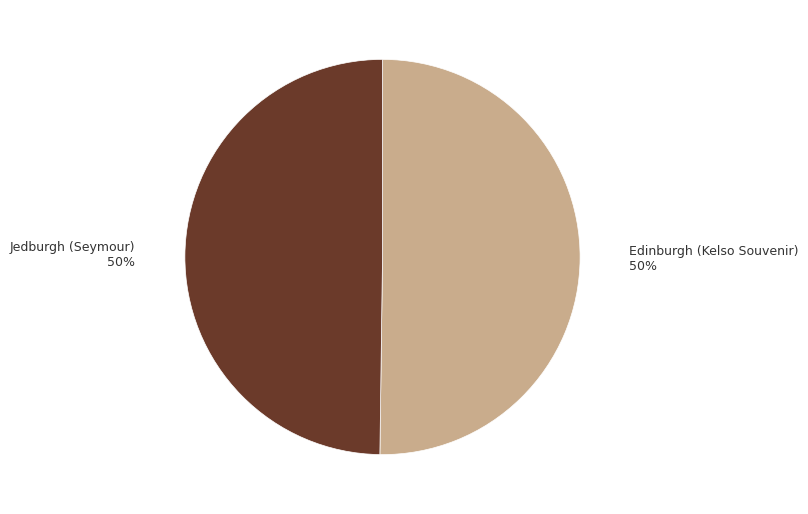

Combined, do Jedburgh (Seymour) and Edinburgh (Kelso Souvenir) account for over 50%?

Yes